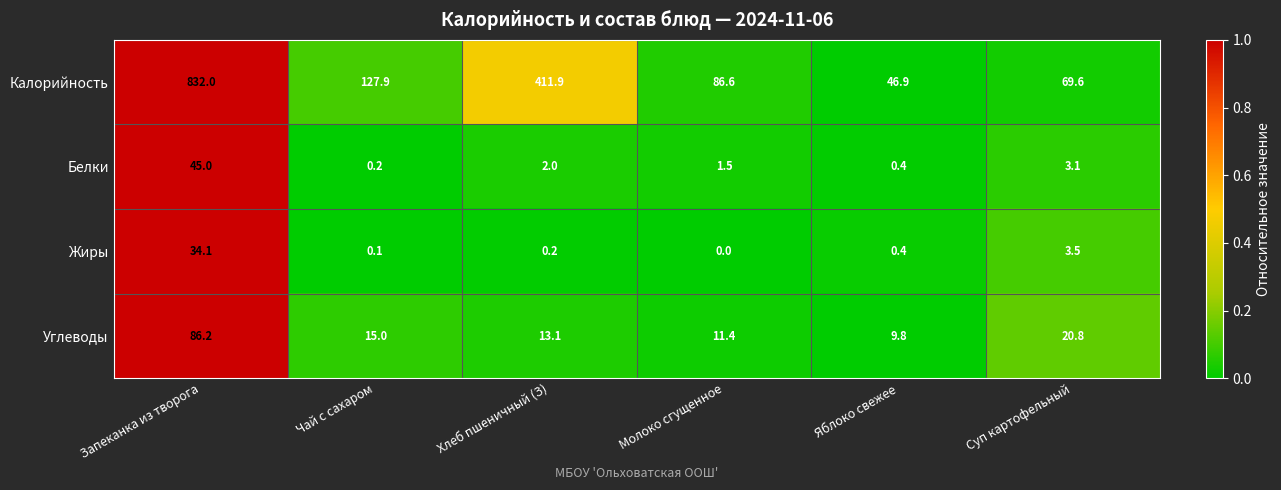

Reading left to right, list all the values displayed in this chart.

Калорийность: 832.0	127.9	411.9	86.6	46.9	69.6
Белки: 45.0	0.2	2.0	1.5	0.4	3.1
Жиры: 34.1	0.1	0.2	0.0	0.4	3.5
Углеводы: 86.2	15.0	13.1	11.4	9.8	20.8